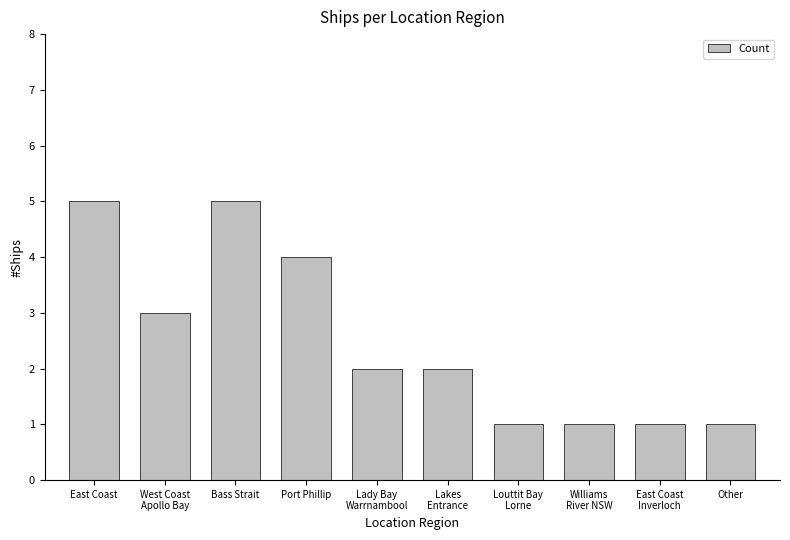

Count the values in the range 1 to 4.

8